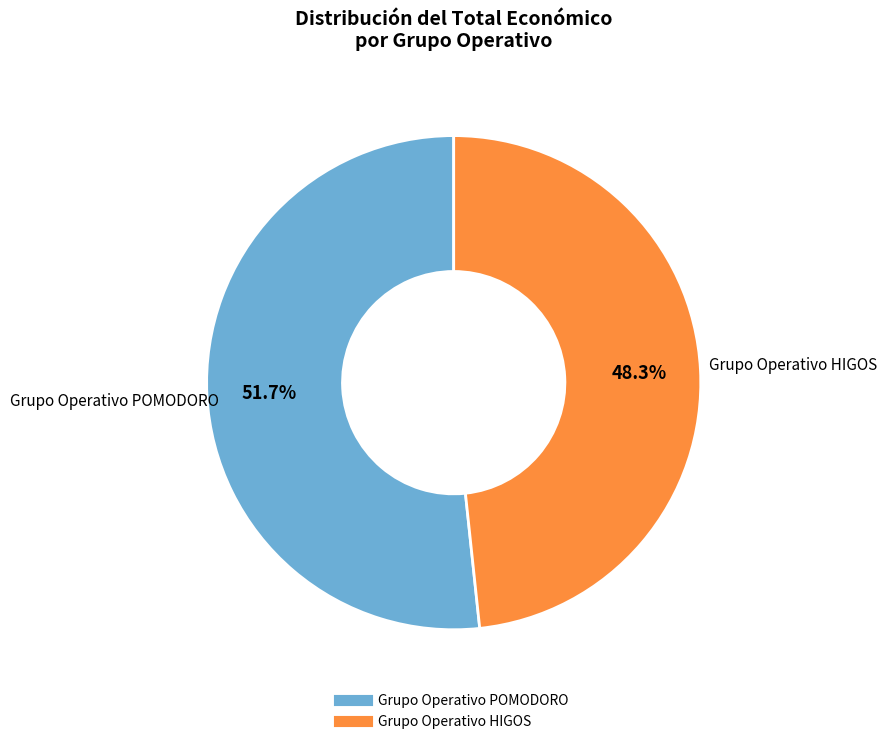

How many segments does this pie chart have?

2